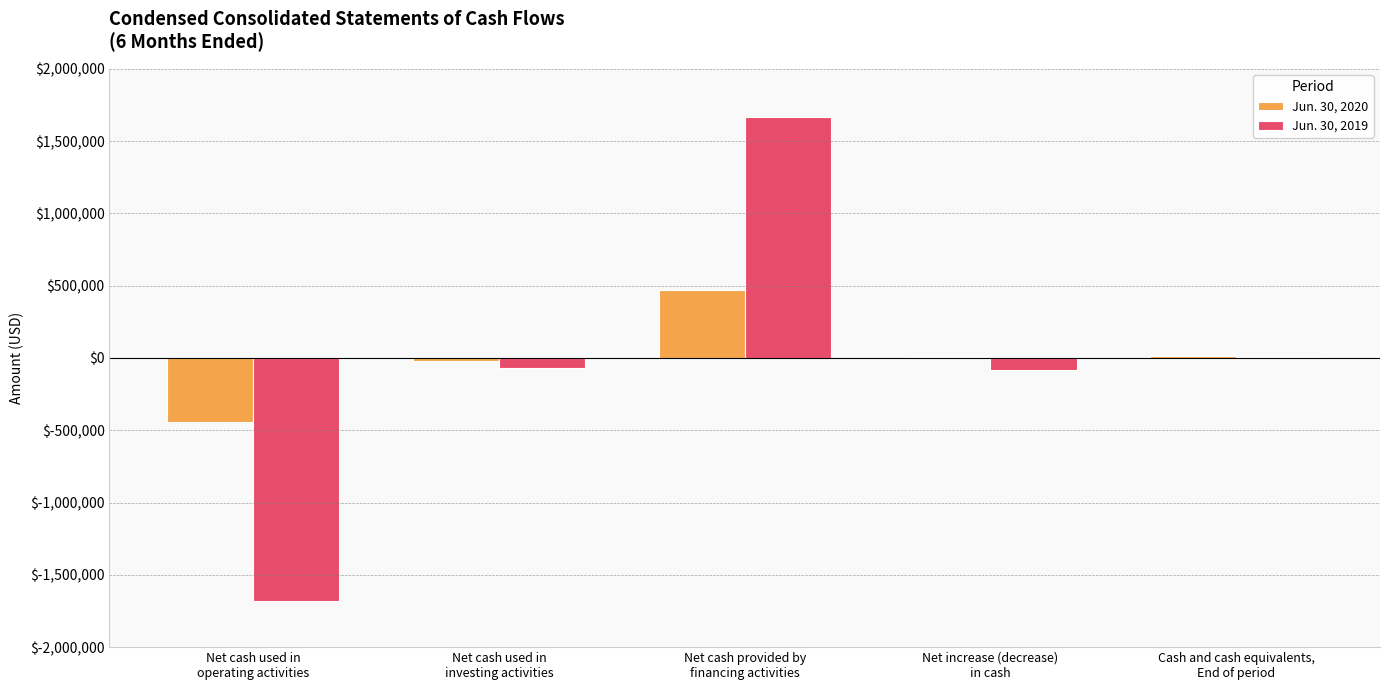

What is the maximum value shown in the chart?

1669057